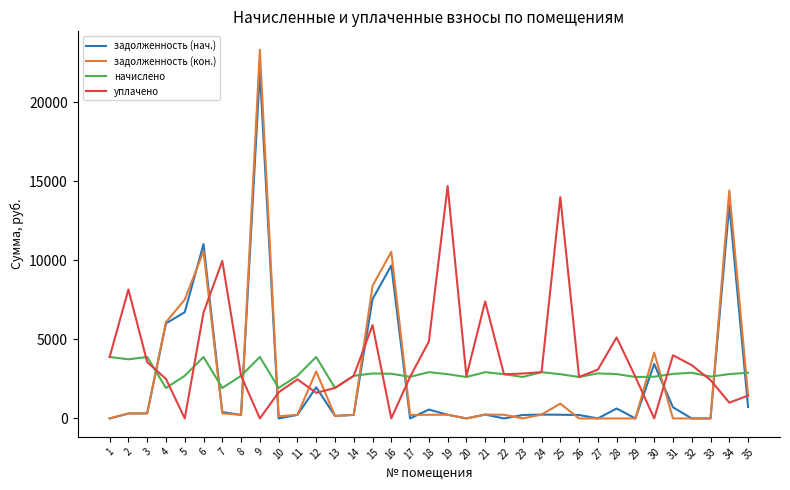

Is it true that начислено equals 4987.3 at 25?

False